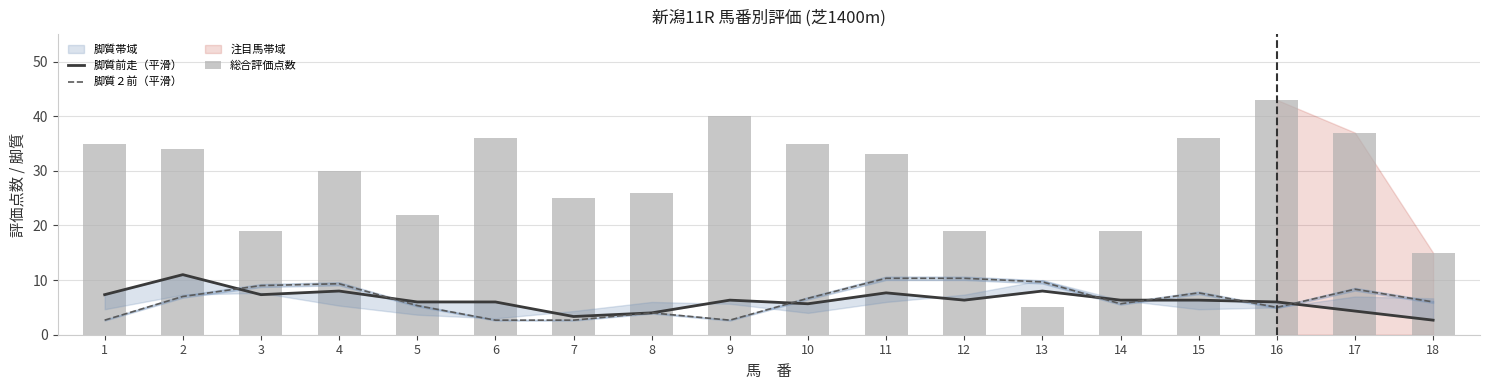

Between 15 and 11, which is larger?

11